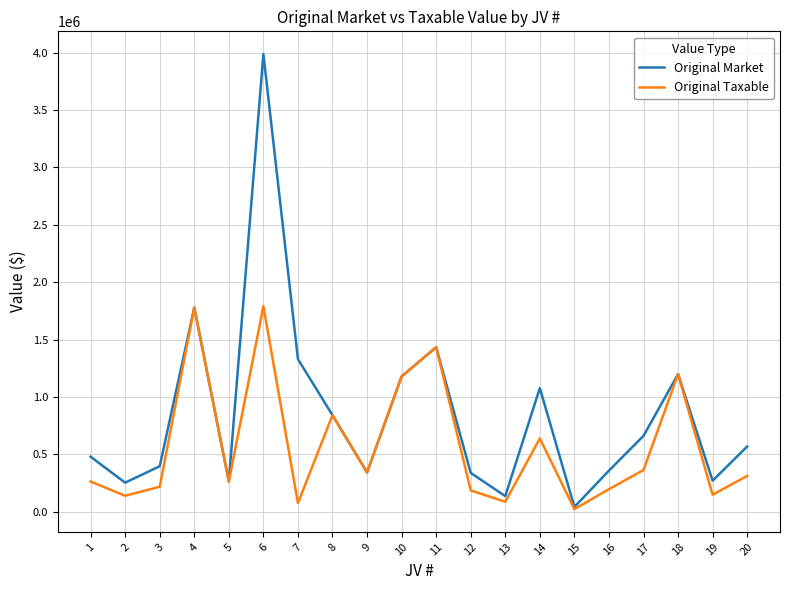

True or false: Original Taxable has more than 1 interior local peaks.

True